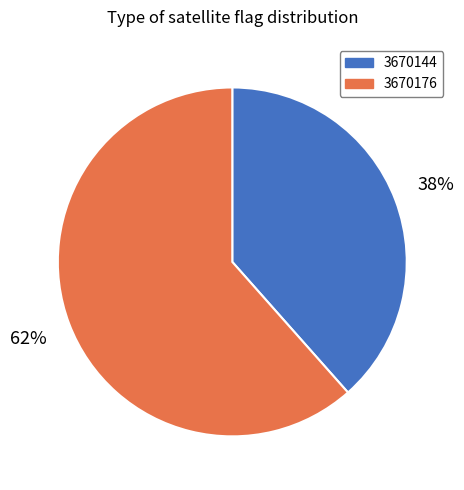

What percentage is the 3670176 slice, to the nearest percent?

62%